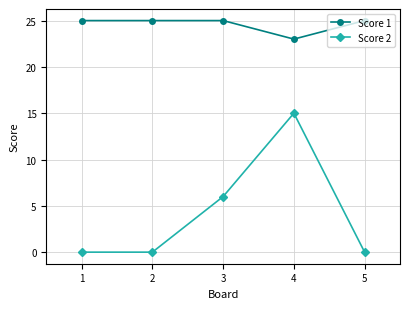

Which series changed the most between 3 and 5?

Score 2